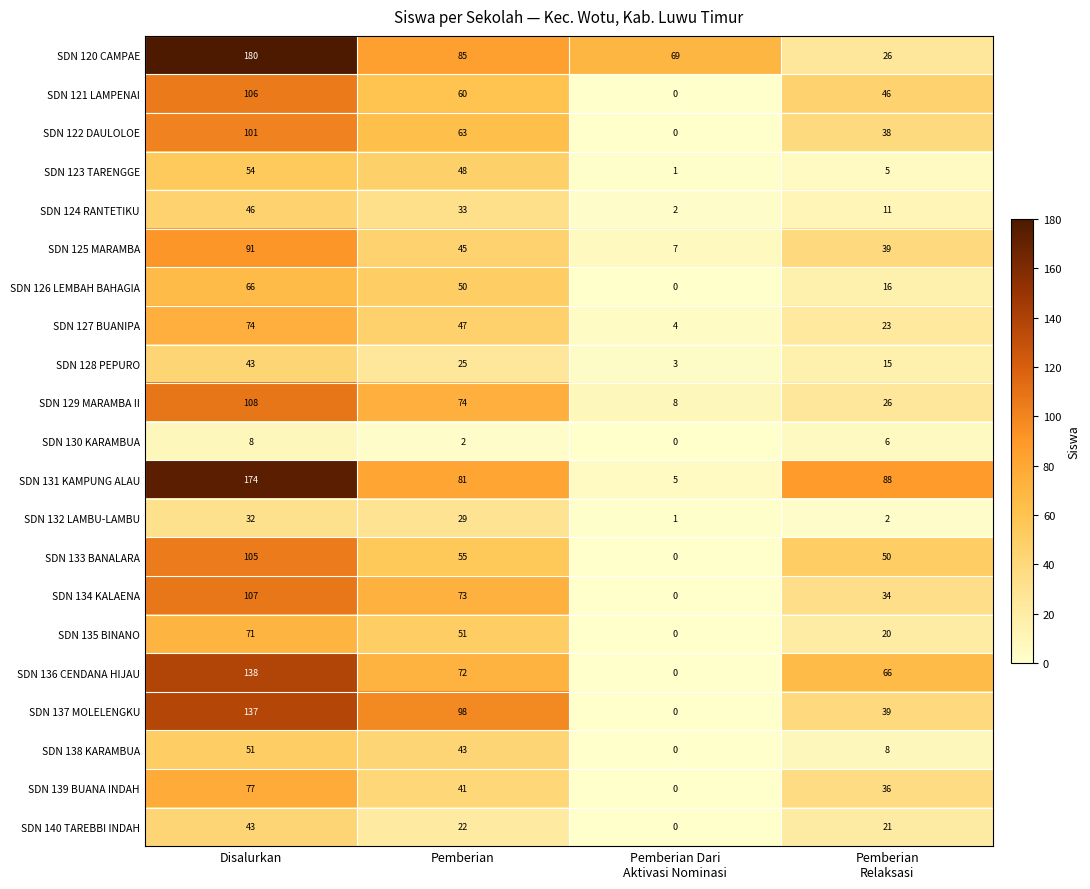

How many values in the SDN 127 BUANIPA series are below 47?

2